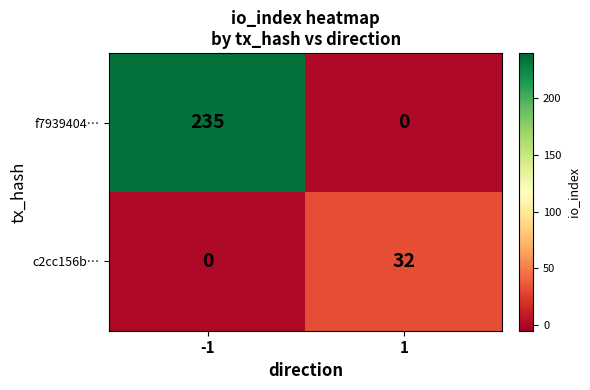

True or false: f7939404… has a value of 63 at -1.

False